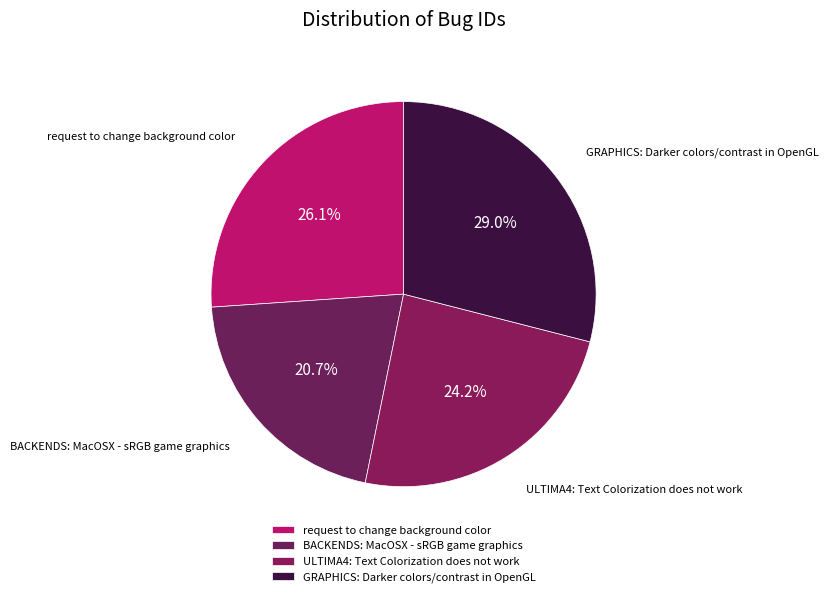

Which category has the biggest portion of the pie?

GRAPHICS: Darker colors/contrast in OpenGL